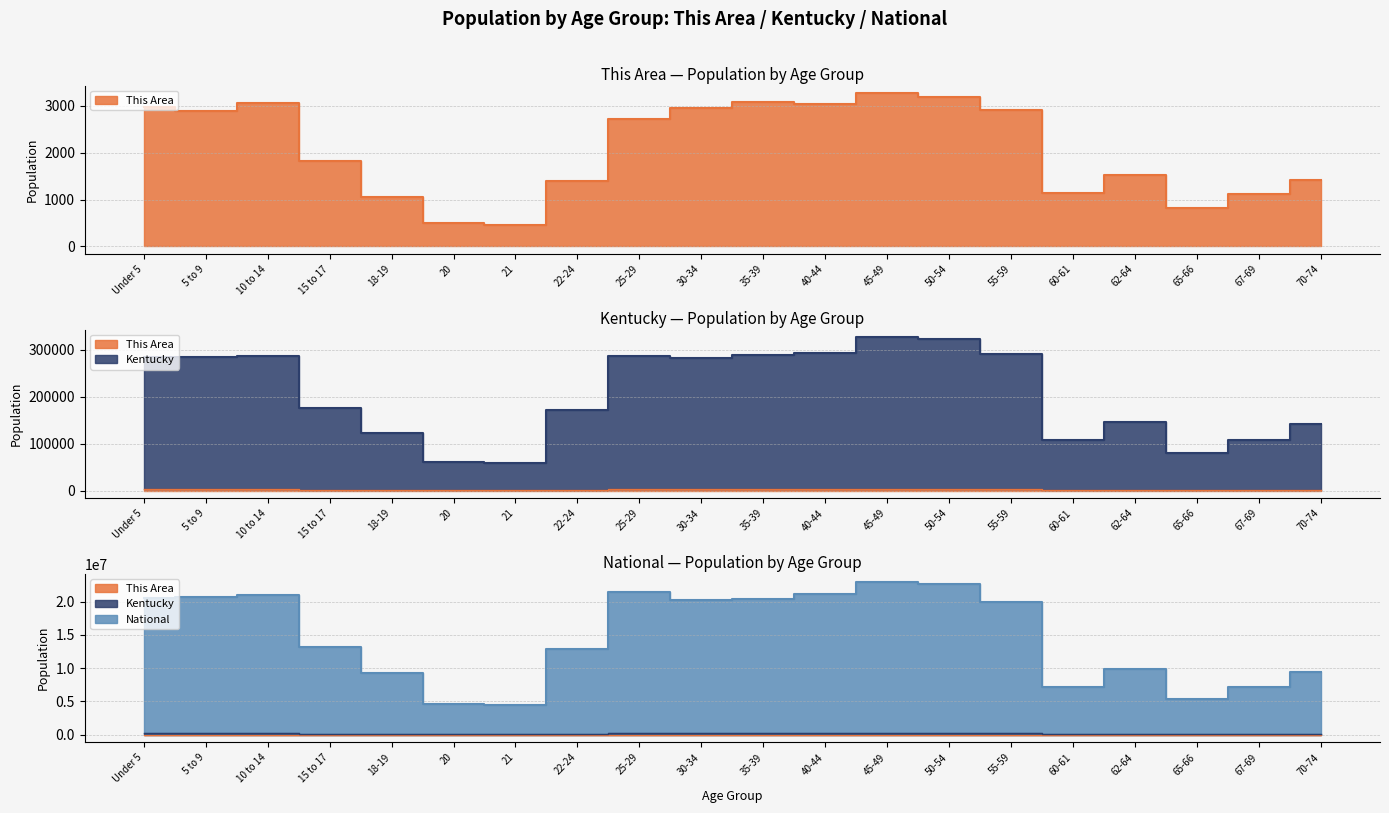

Where is the first local minimum for This Area?

5 to 9